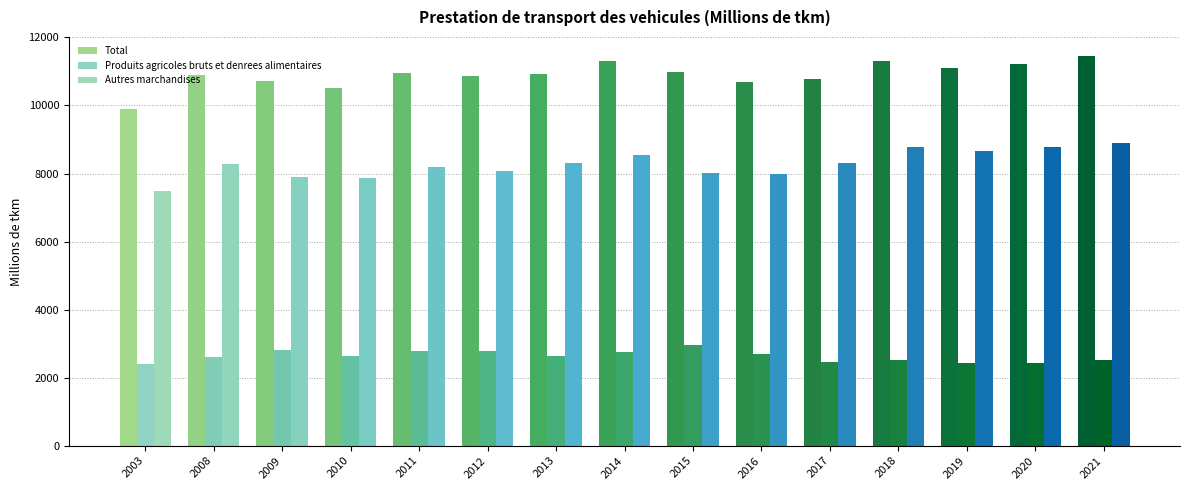

Reading left to right, transcribe all the data shown in this chart.

Total: 2003=9891.6	2008=10887.9	2009=10718.6	2010=10522.6	2011=10960.1	2012=10874.9	2013=10939.1	2014=11296.8	2015=10971.7	2016=10680.5	2017=10767.8	2018=11298.7	2019=11093.7	2020=11226.7	2021=11441.8
Produits agricoles bruts et denrees alimentaires: 2003=2413.8	2008=2599.8	2009=2810.7	2010=2641.4	2011=2776.6	2012=2792.9	2013=2637.4	2014=2750.2	2015=2951.5	2016=2690.5	2017=2465.3	2018=2511.2	2019=2439.6	2020=2442.5	2021=2532.1
Autres marchandises: 2003=7477.8	2008=8288.1	2009=7907.9	2010=7881.2	2011=8183.5	2012=8082.0	2013=8301.7	2014=8546.6	2015=8020.2	2016=7990.0	2017=8302.5	2018=8787.5	2019=8654.1	2020=8784.2	2021=8909.7